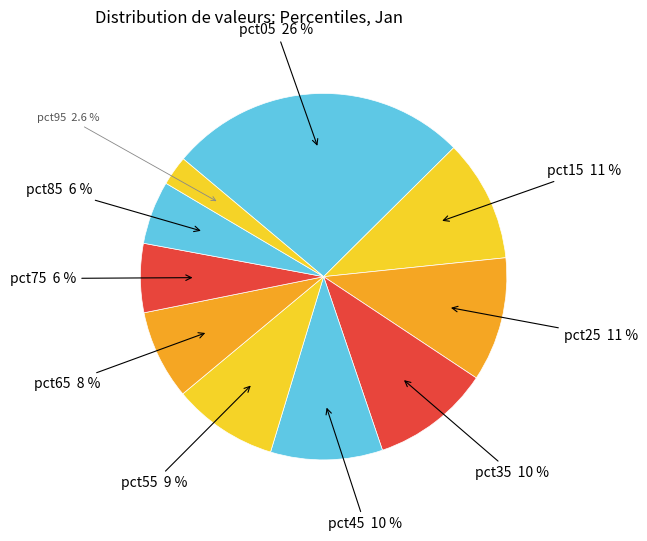

Which category has the smallest portion of the pie?

pct95